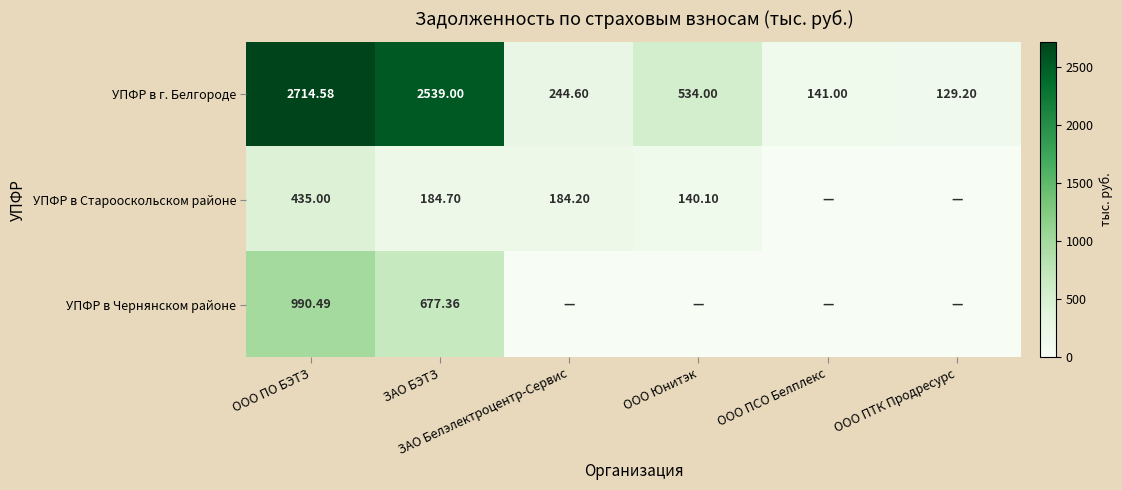

Rank the categories by УПФР в Чернянском районе value from highest to lowest.

ООО ПО БЭТЗ, ЗАО БЭТЗ, ЗАО Белэлектроцентр-Сервис, ООО Юнитэк, ООО ПСО Белплекс, ООО ПТК Продресурс